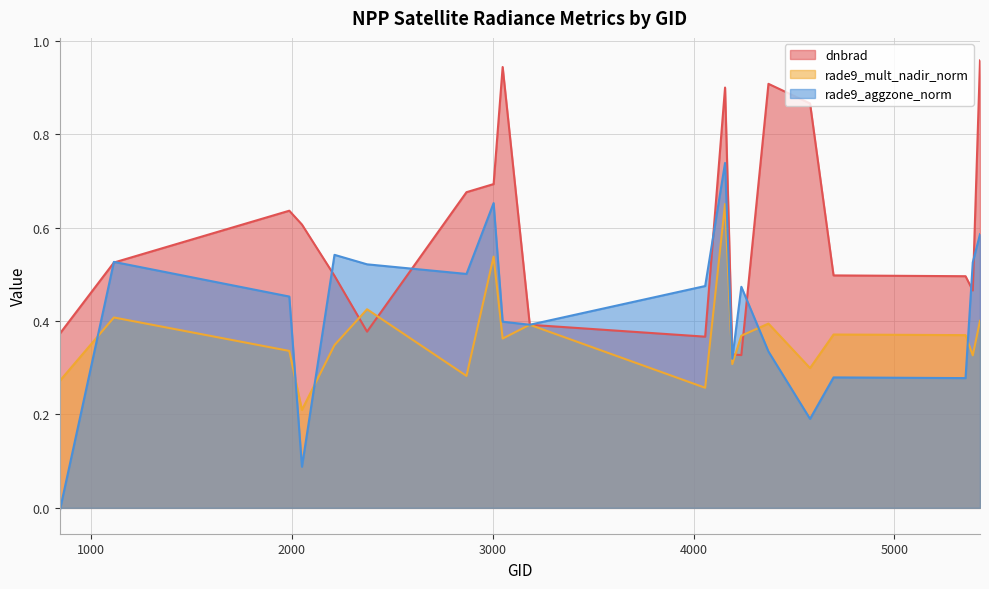

Read the rade9_mult_nadir_norm value at 2051.

0.2